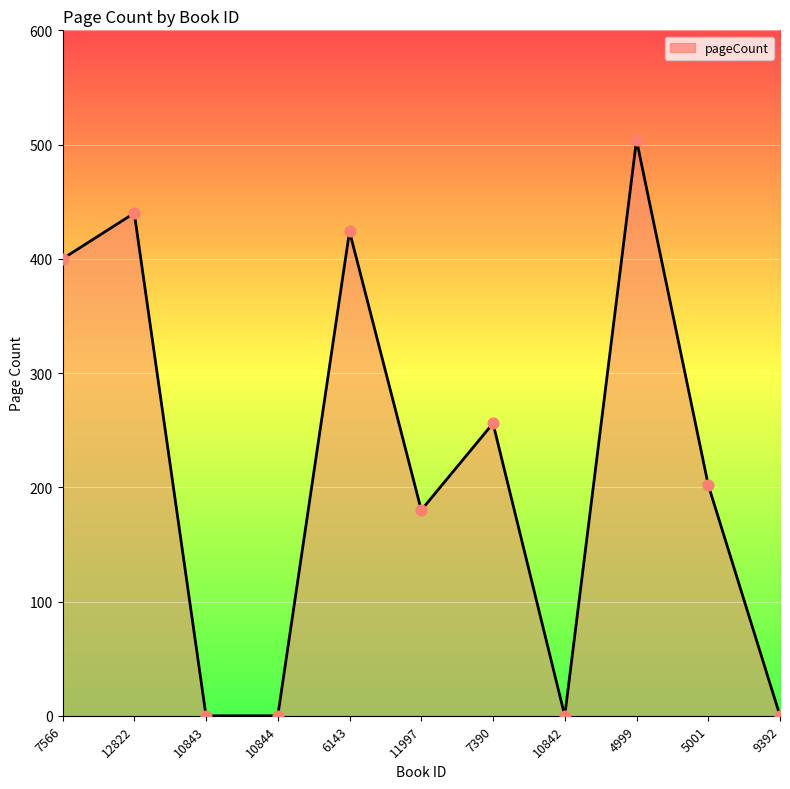

Between 10844 and 7566, which is larger?

7566